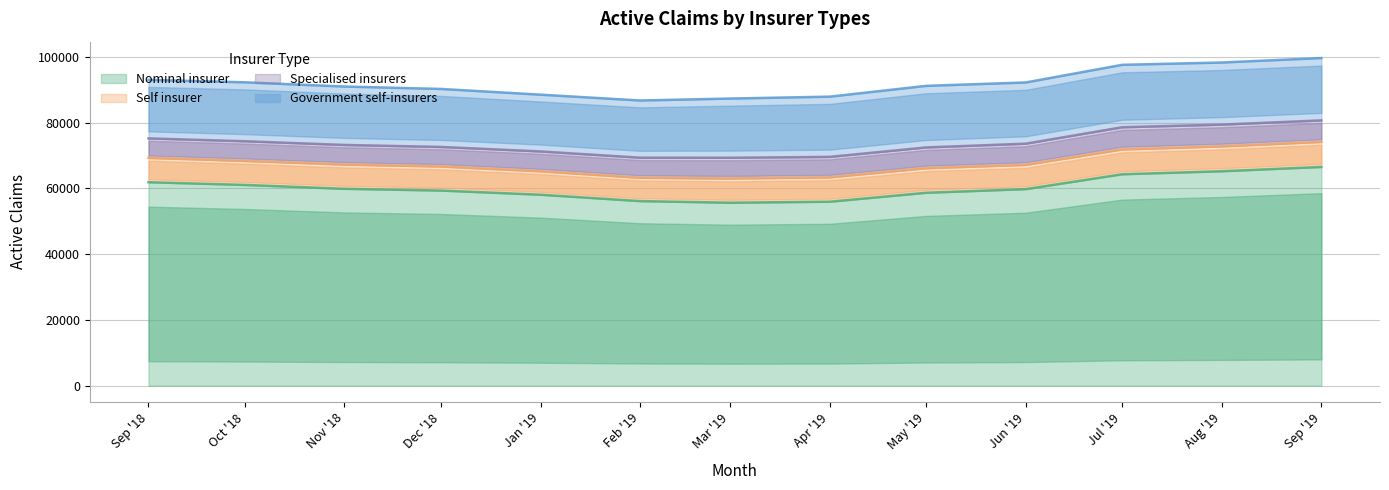

What are all the series names shown in the legend?

Nominal insurer, Self insurer, Specialised insurers, Government self-insurers